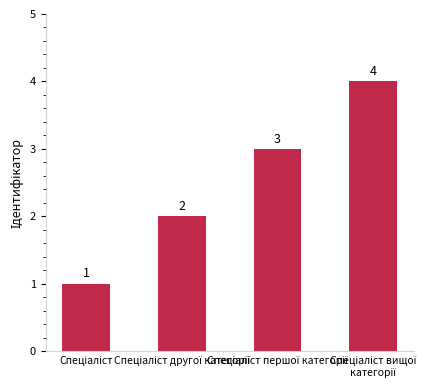

What is the maximum value shown in the chart?

4